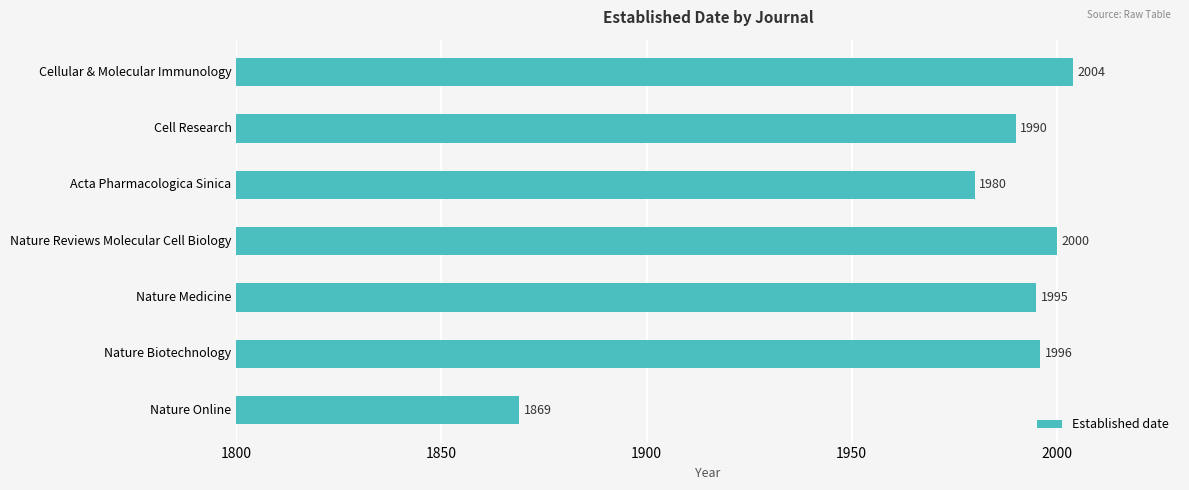

What value does the data have at Cellular & Molecular Immunology?

2004